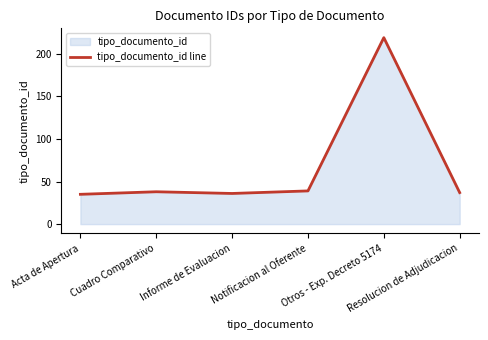

What value does the data have at Otros - Exp. Decreto 5174?

219